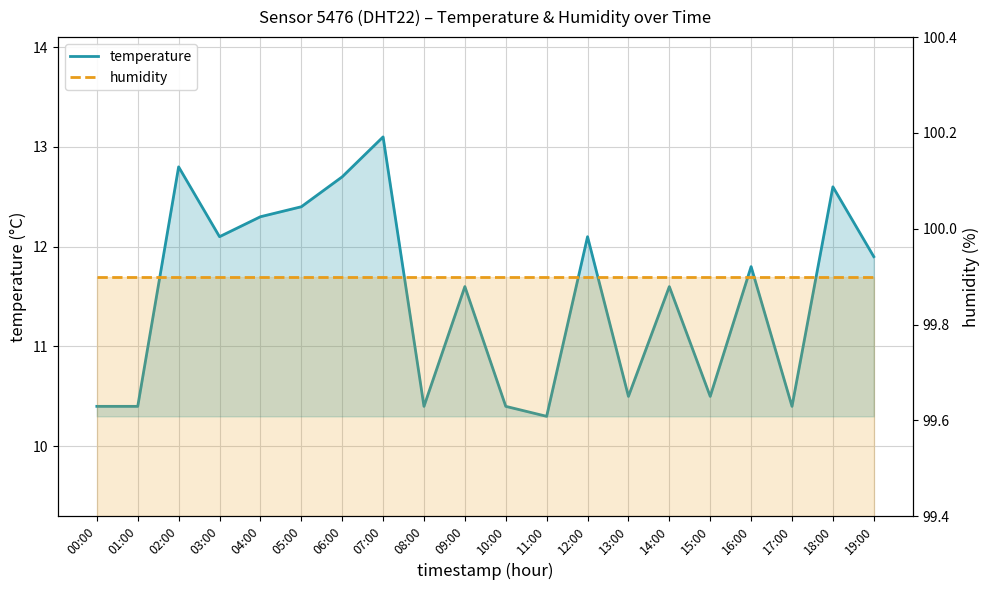

True or false: humidity has a value of 99.9 at 09:00.

True